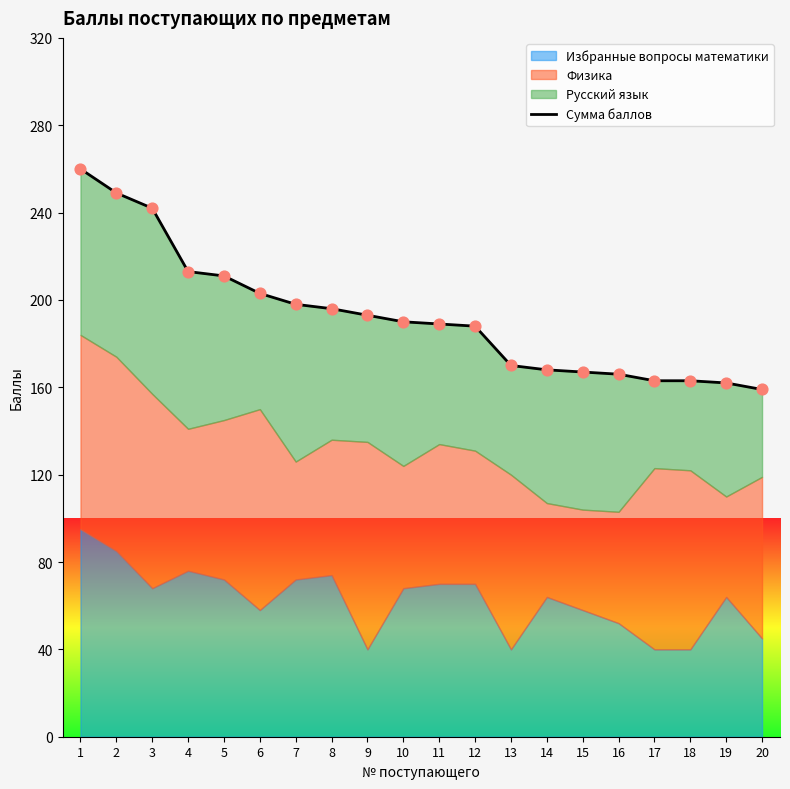

What is the change in value from 4 to 9?

-20